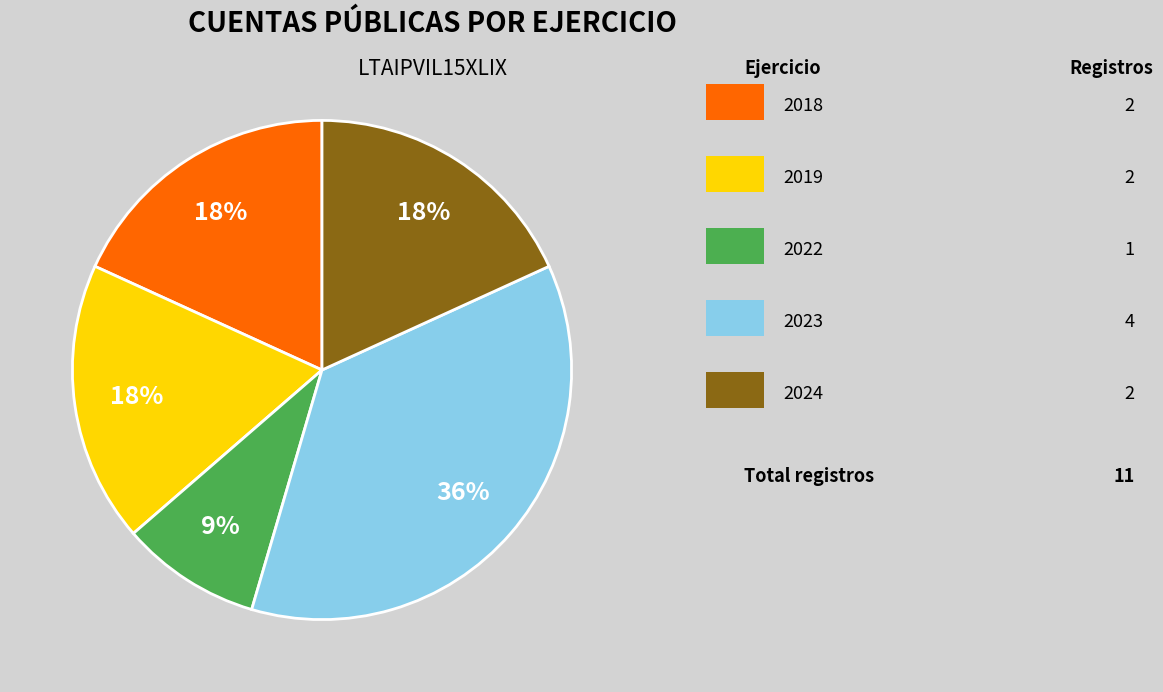

Is there any slice that represents more than half of the pie?

No